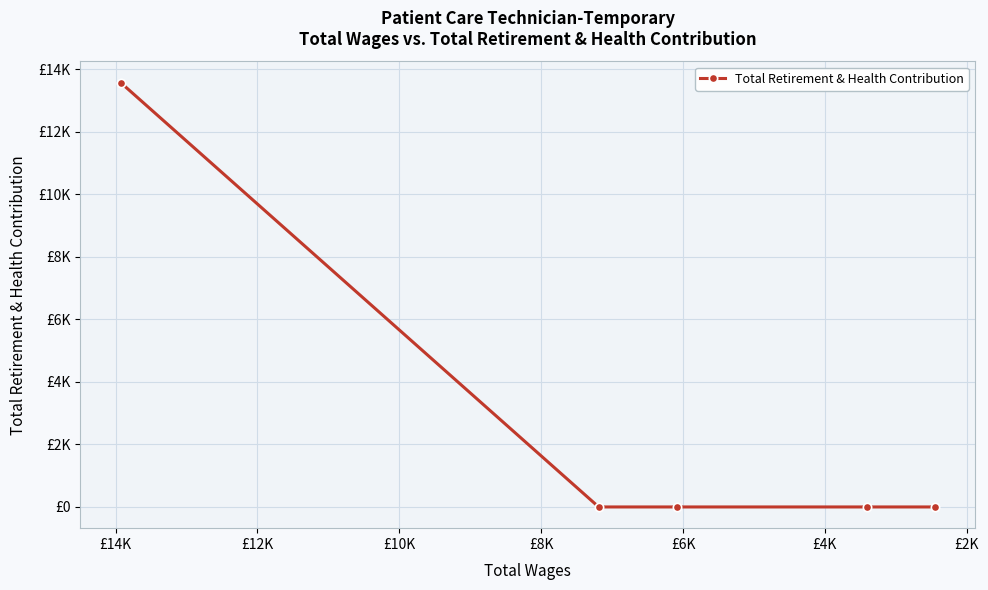

The chart shows a value of -4072 at £6K. True or false?

False